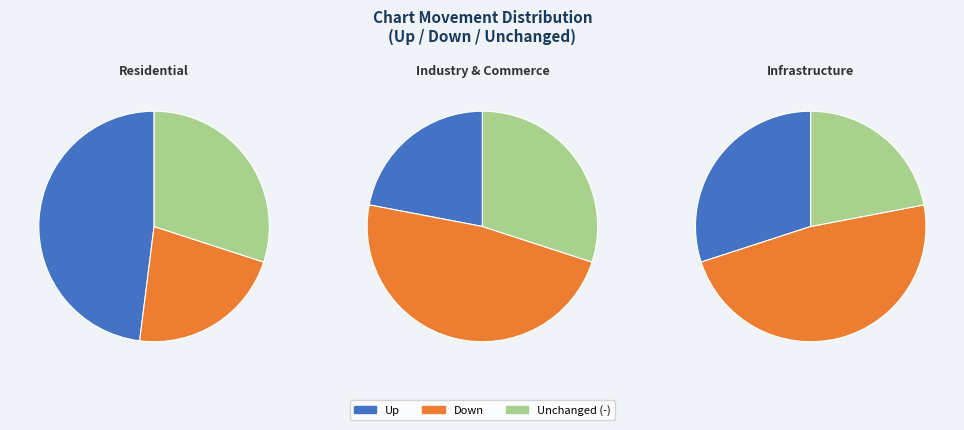

Which slice is the smallest?

down